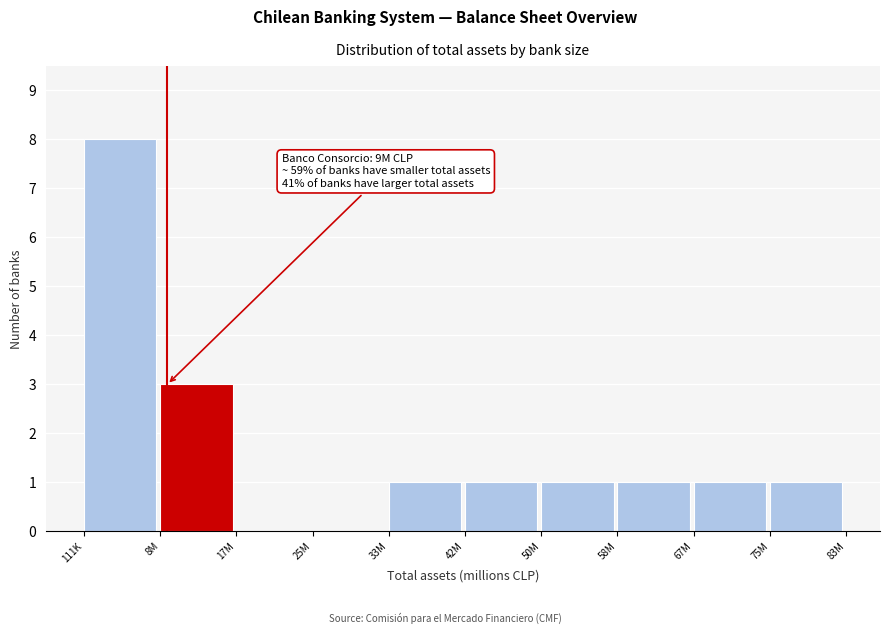

Reading left to right, list all the values displayed in this chart.

111K=8	8M=3	17M=0	25M=0	33M=1	42M=1	50M=1	58M=1	67M=1	75M=1